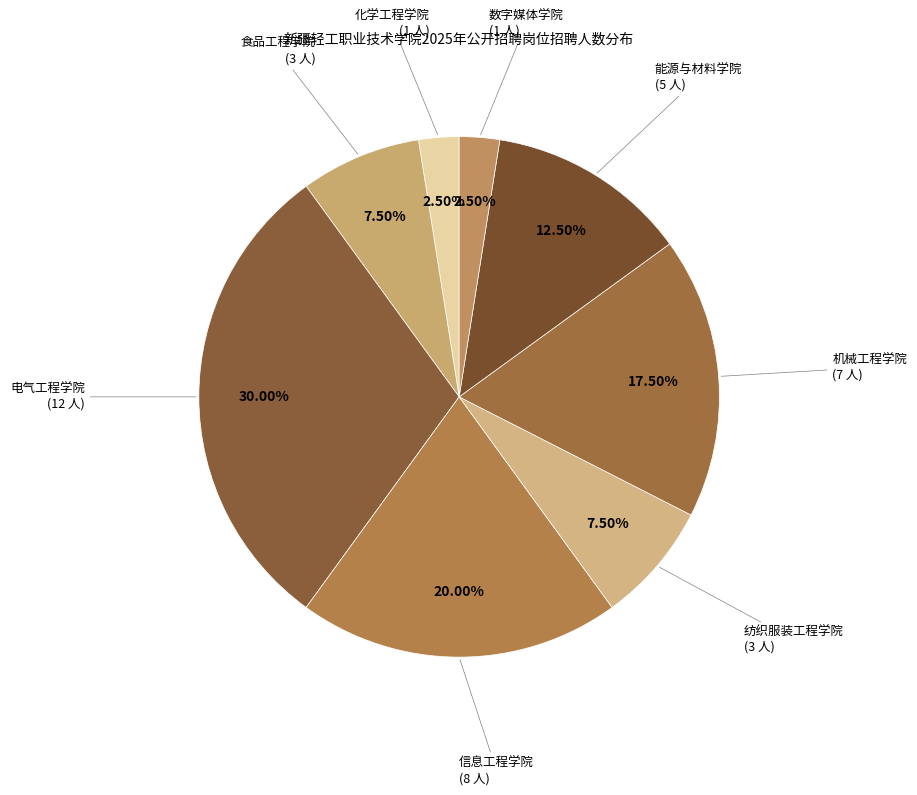

Combined, do 能源与材料学院 and 信息工程学院 account for over 50%?

No